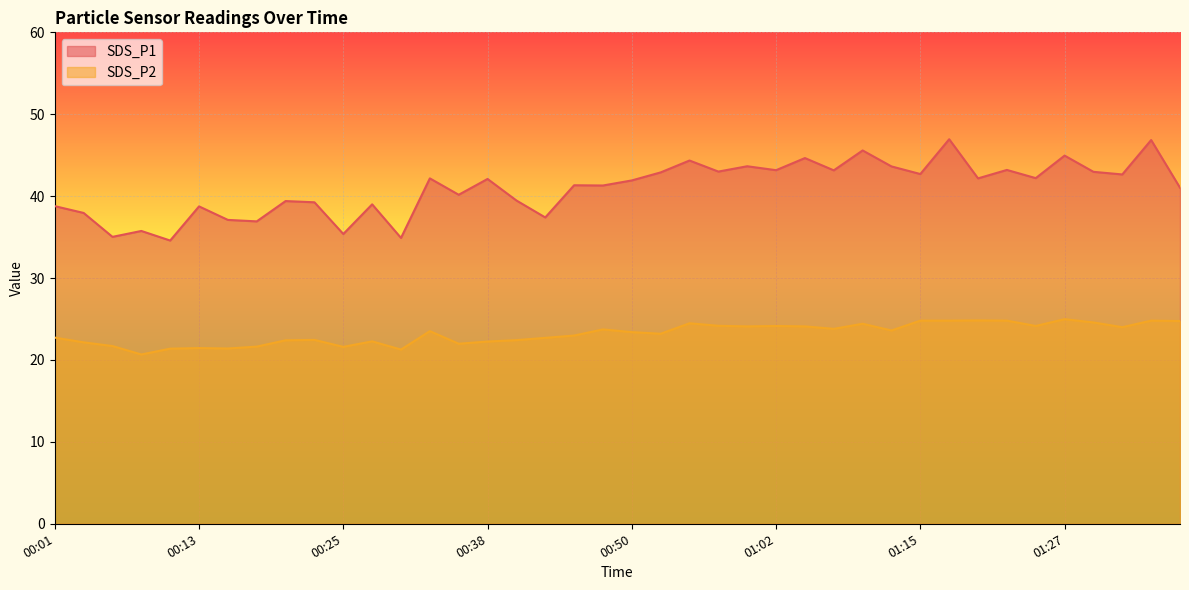

Rank the series by their maximum value, from highest to lowest.

SDS_P1, SDS_P2